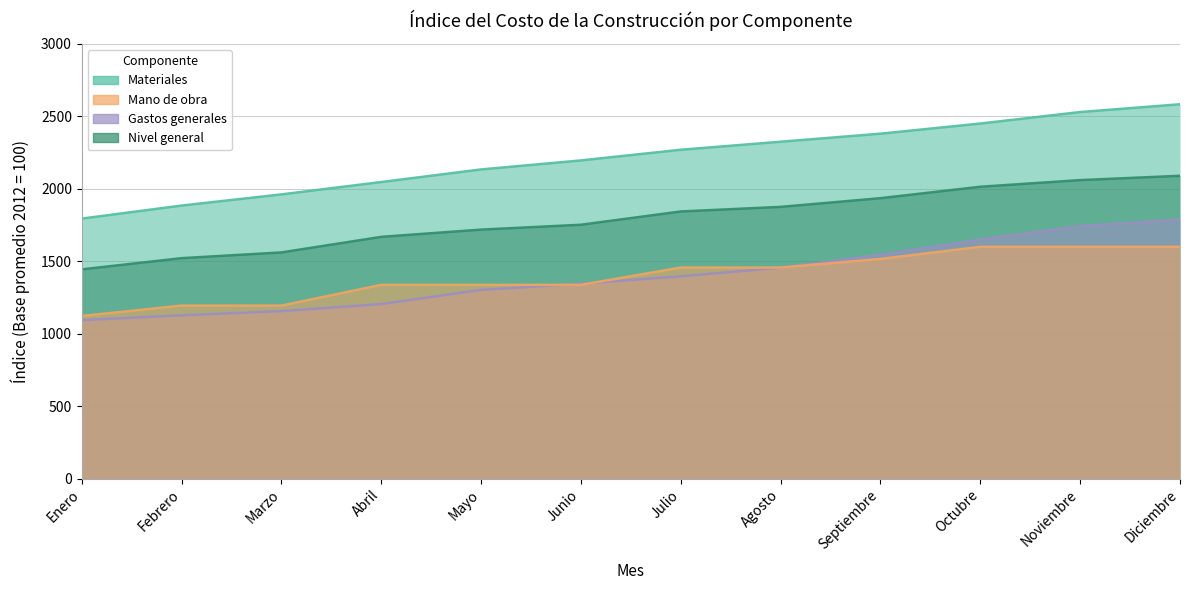

True or false: Materiales and Mano de obra intersect in this chart.

False